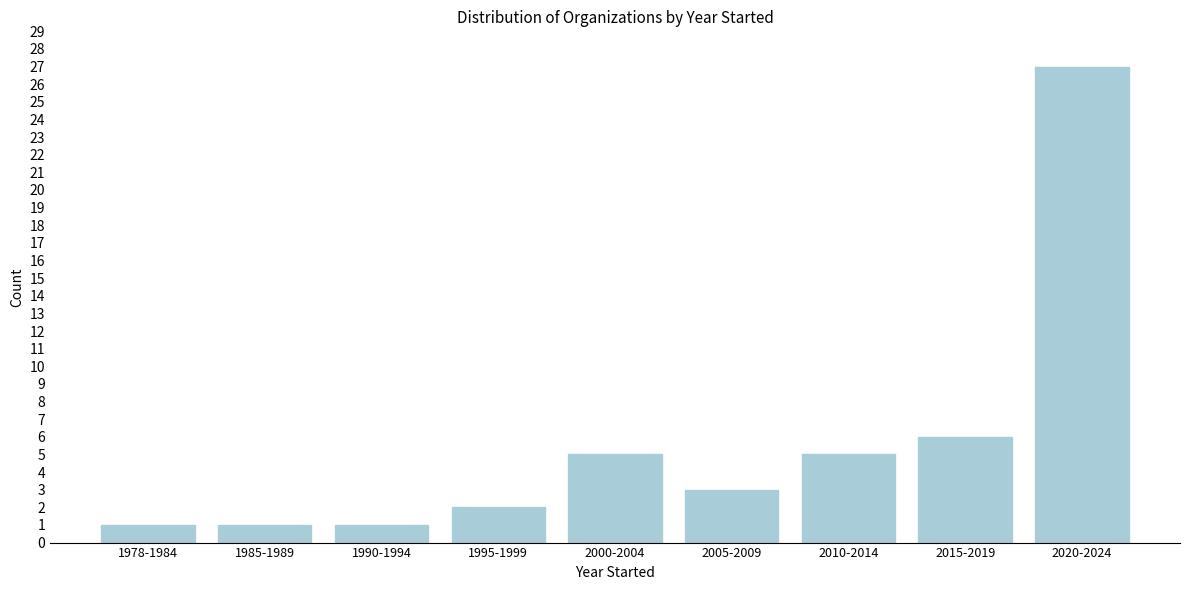

Reading right to left, list all the values displayed in this chart.

2020-2024=27	2015-2019=6	2010-2014=5	2005-2009=3	2000-2004=5	1995-1999=2	1990-1994=1	1985-1989=1	1978-1984=1